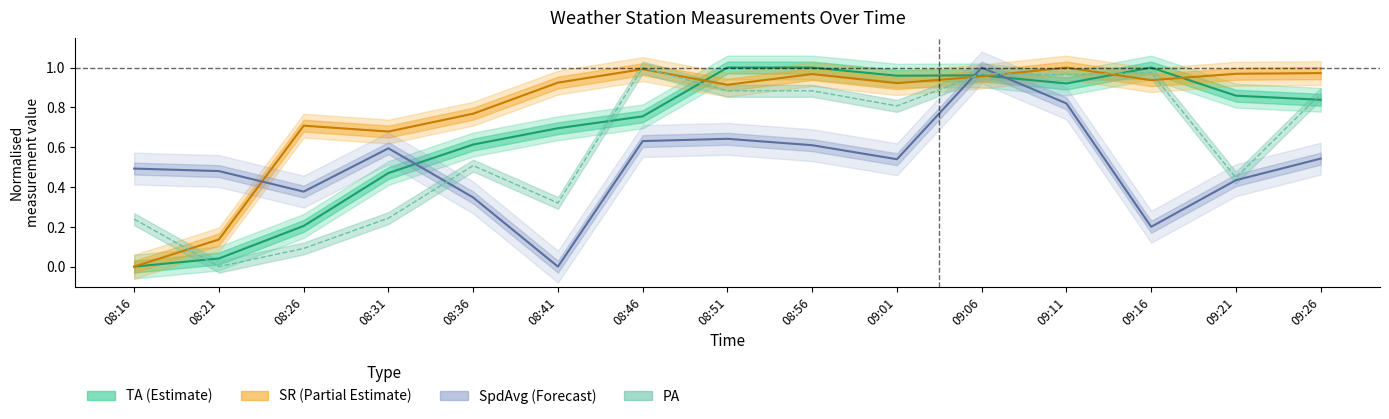

Reading left to right, what are all the values shown in this chart?

TA: 08:16=0.0	08:21=0.0	08:26=0.2	08:31=0.5	08:36=0.6	08:41=0.7	08:46=0.8	08:51=1.0	08:56=1.0	09:01=1.0	09:06=1.0	09:11=0.9	09:16=1.0	09:21=0.9	09:26=0.8
SR: 08:16=0.0	08:21=0.1	08:26=0.7	08:31=0.7	08:36=0.8	08:41=0.9	08:46=1.0	08:51=0.9	08:56=1.0	09:01=0.9	09:06=1.0	09:11=1.0	09:16=0.9	09:21=1.0	09:26=1.0
SpdAvg: 08:16=0.5	08:21=0.5	08:26=0.4	08:31=0.6	08:36=0.3	08:41=0.0	08:46=0.6	08:51=0.6	08:56=0.6	09:01=0.5	09:06=1.0	09:11=0.8	09:16=0.2	09:21=0.4	09:26=0.5
PA: 08:16=0.2	08:21=0.0	08:26=0.1	08:31=0.2	08:36=0.5	08:41=0.3	08:46=1.0	08:51=0.9	08:56=0.9	09:01=0.8	09:06=1.0	09:11=1.0	09:16=1.0	09:21=0.4	09:26=0.9